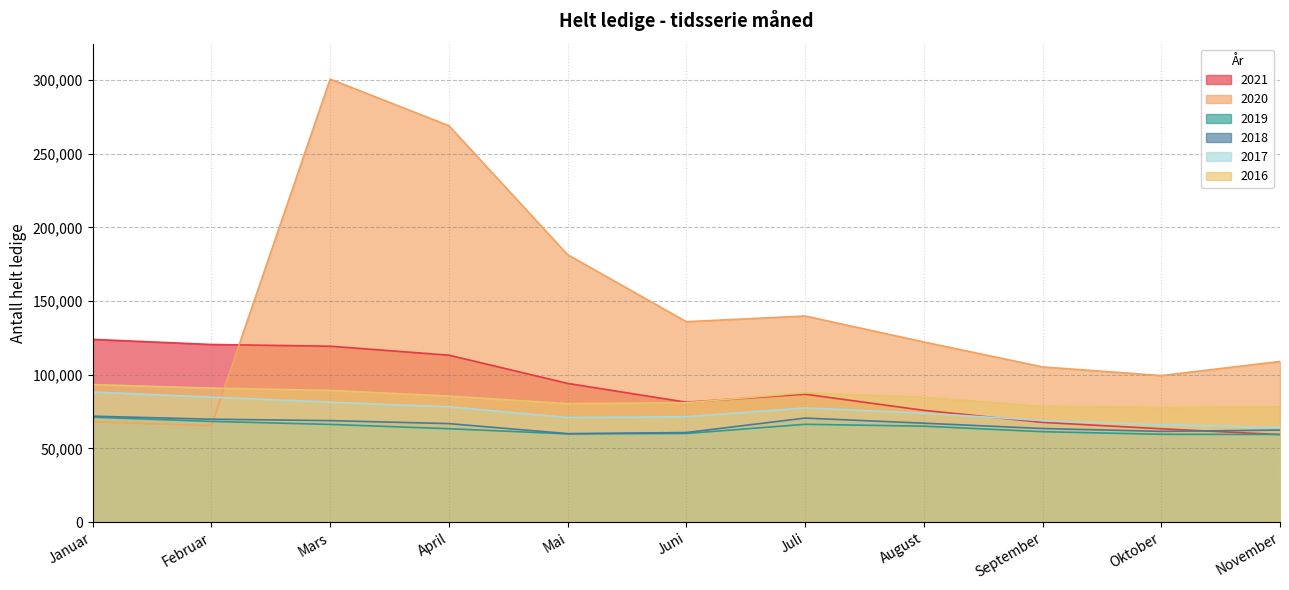

What is the difference between the 2017 values at April and November?

13996